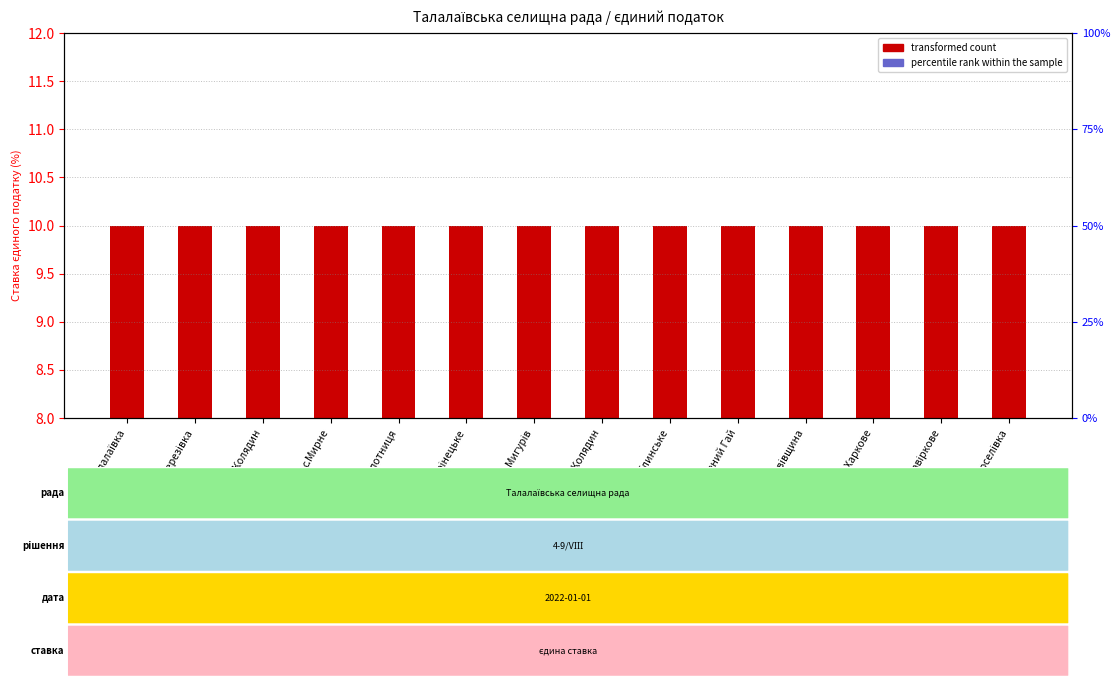

Which has a higher value, с.Новоселівка or с.Мирне?

с.Новоселівка